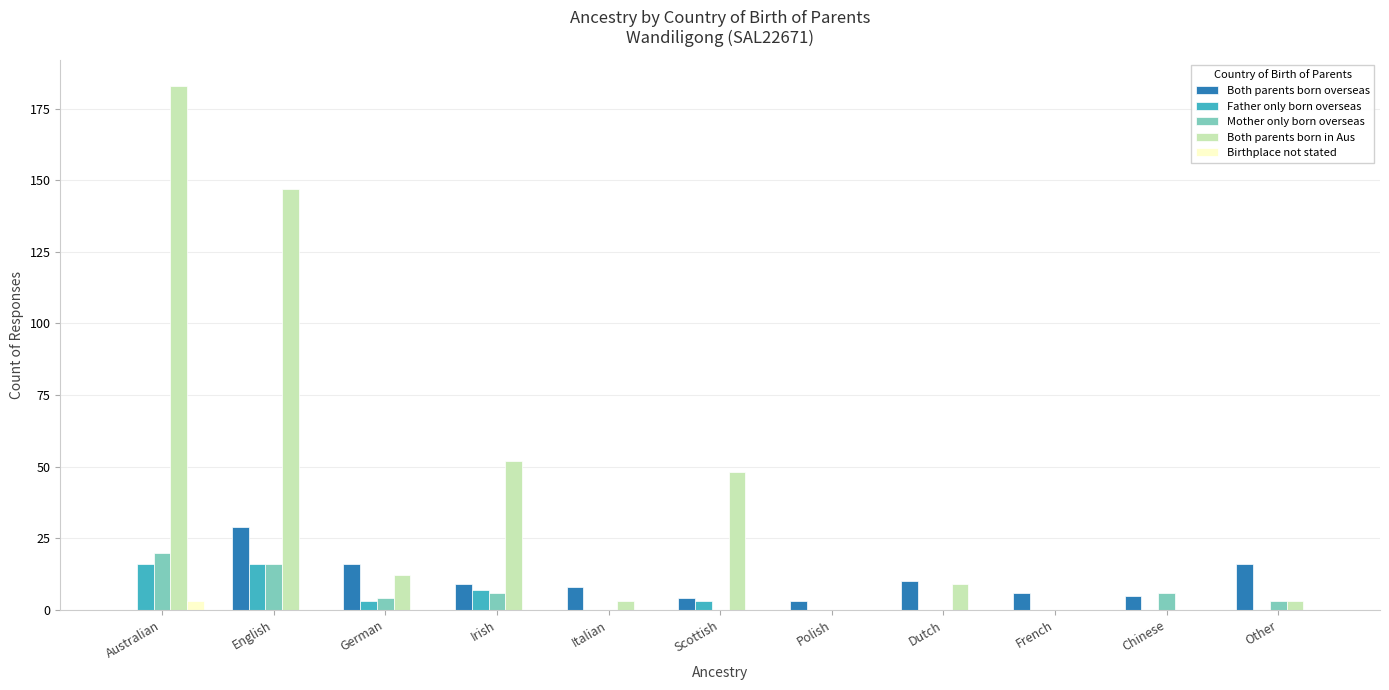

At which label does Both parents born overseas reach its peak?

English